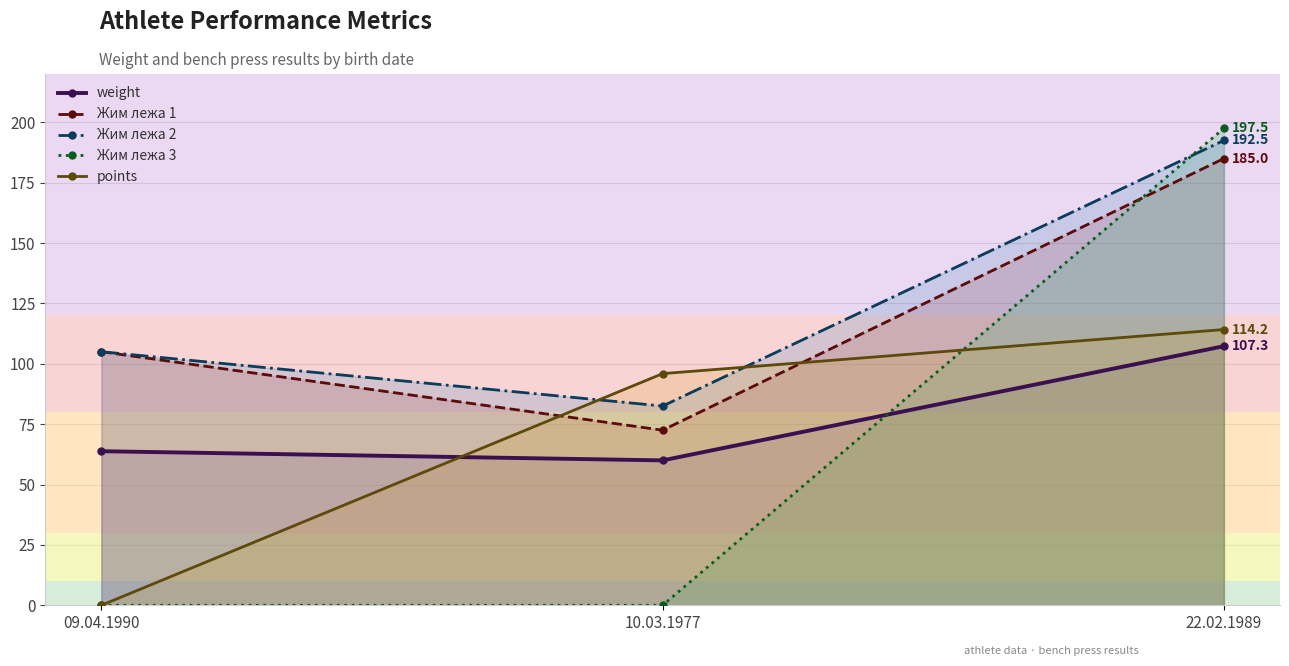

At 22.02.1989, list the series in order from largest to smallest.

Жим лежа 3, Жим лежа 2, Жим лежа 1, points, weight